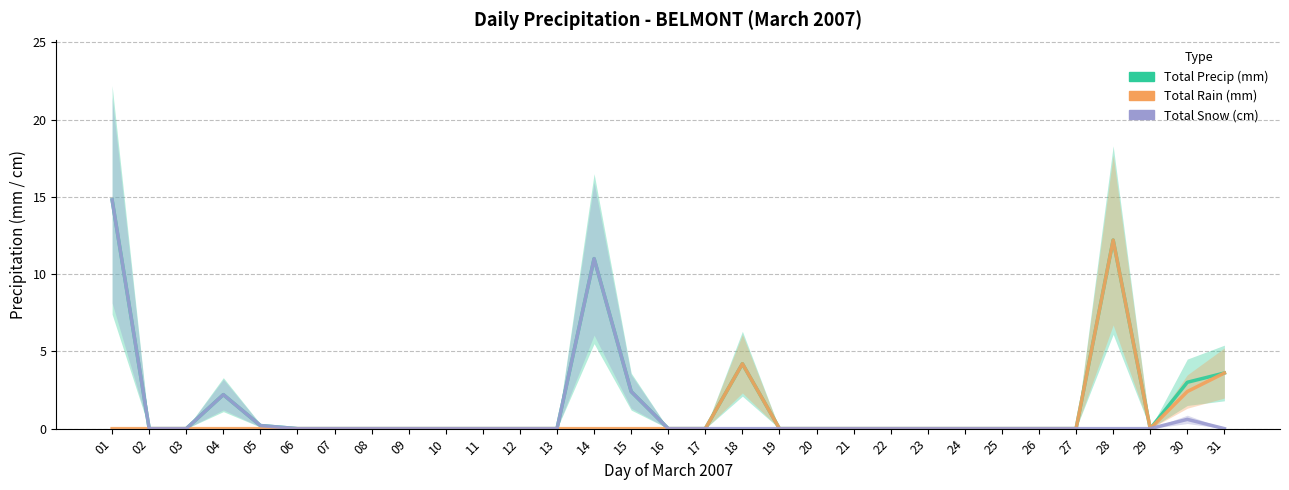

True or false: Total Rain (mm) and Total Snow (cm) intersect in this chart.

False